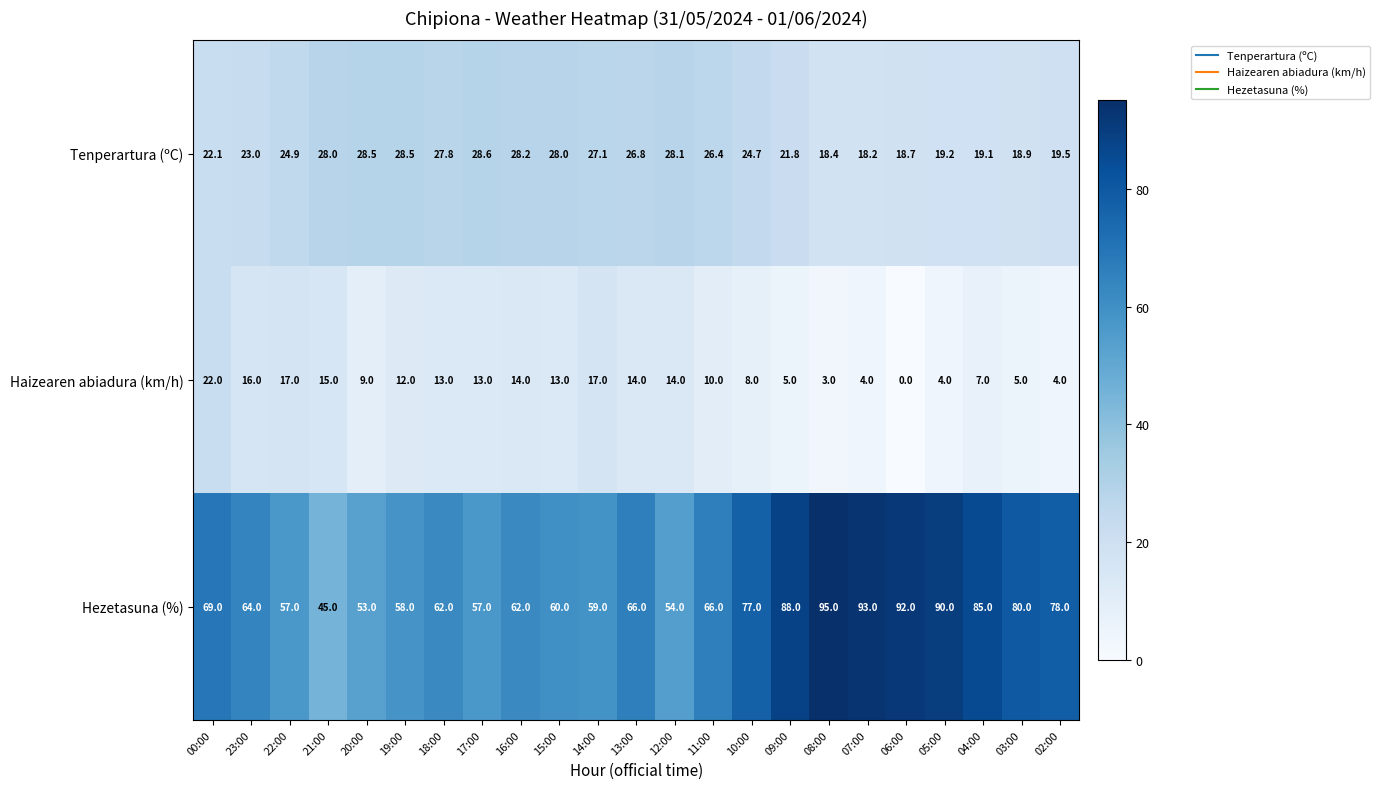

Rank the series at 13:00 from highest to lowest value.

Hezetasuna (%), Tenperartura (ºC), Haizearen abiadura (km/h)